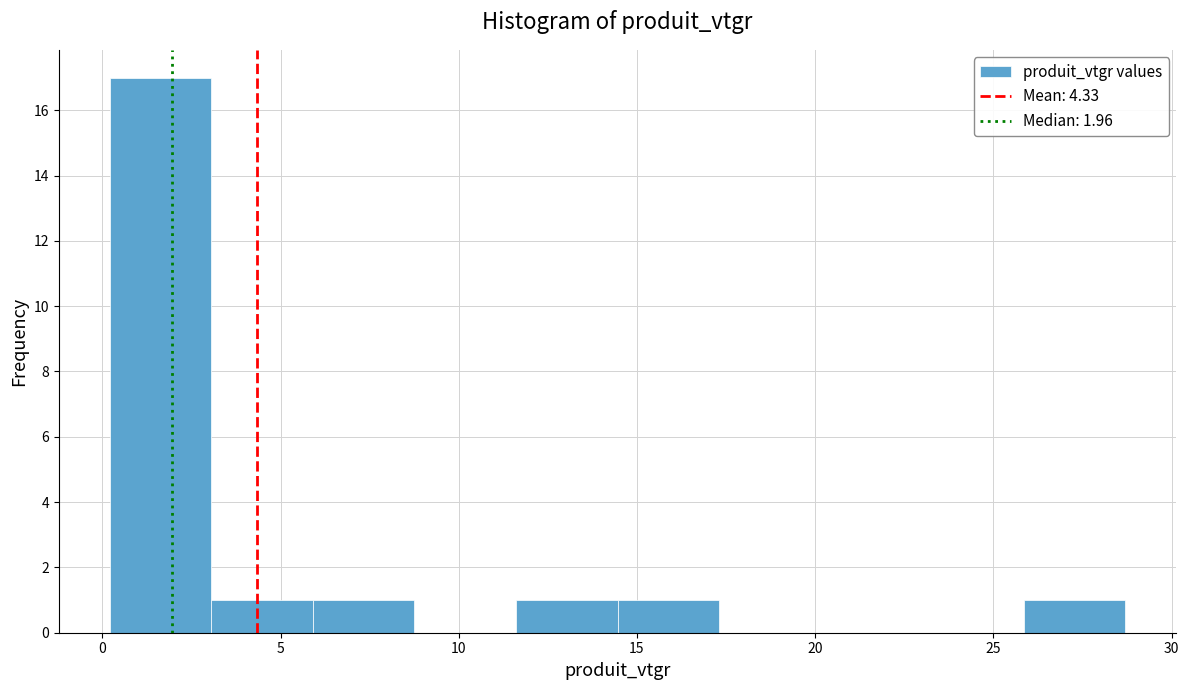

How tall is the bar that spans 0.0 to 3.0 on the x-axis? Neither the bar edges nor the heights are printed on the chart, so give them approximately, as read against the axes.

17